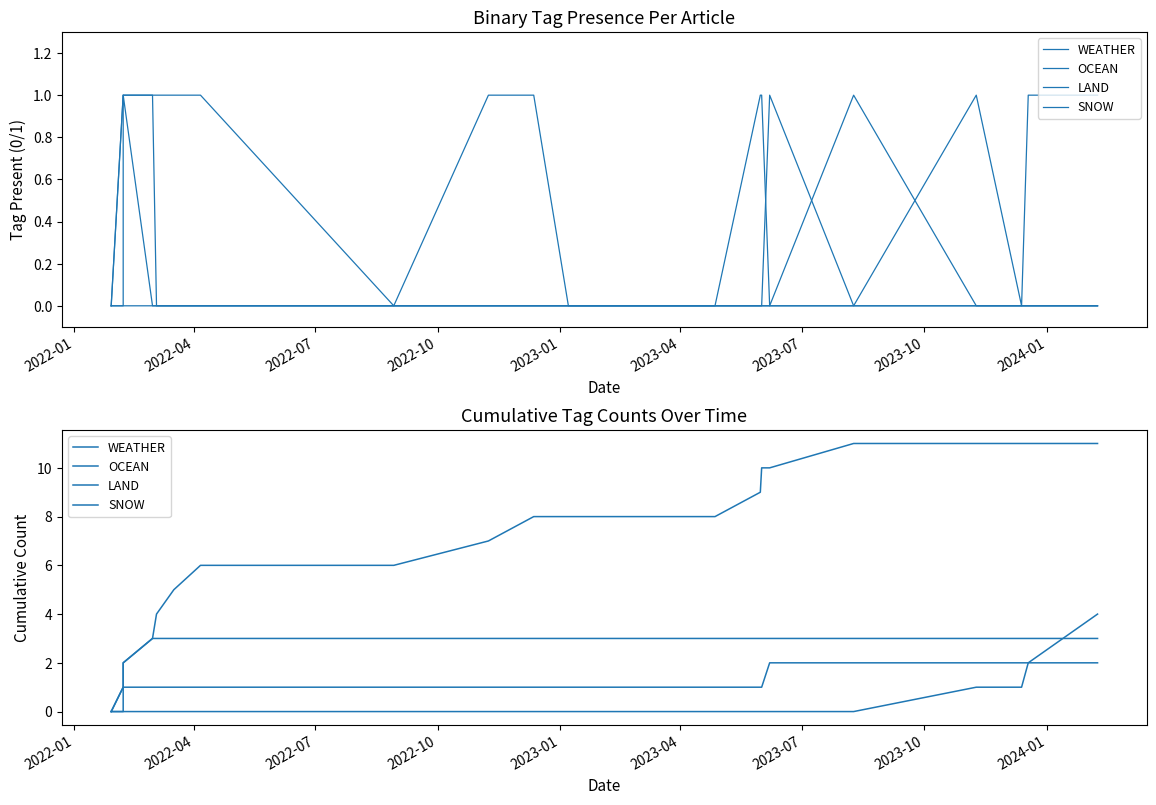

At which category does the chart reach its minimum across all series?

2022-01